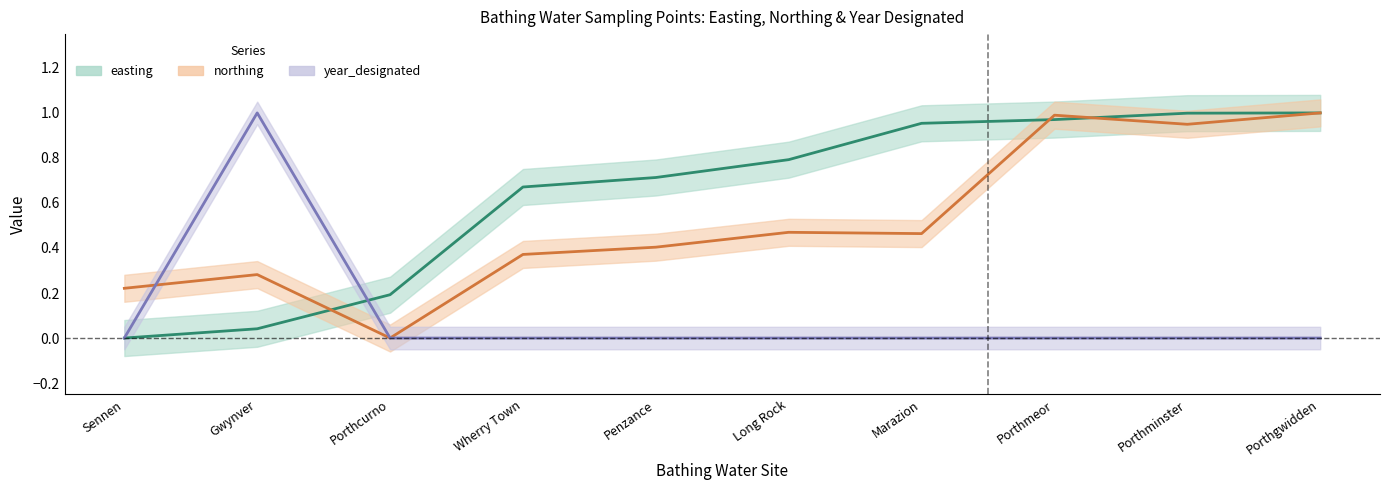

What are all the series names shown in the legend?

easting, northing, year_designated